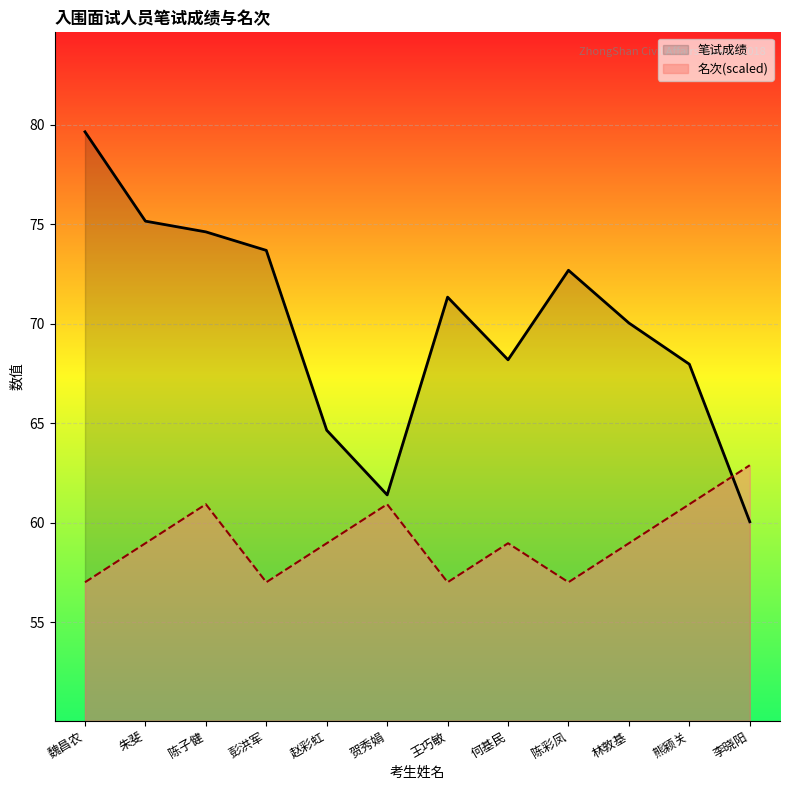

At which category does the chart reach its minimum across all series?

魏昌农